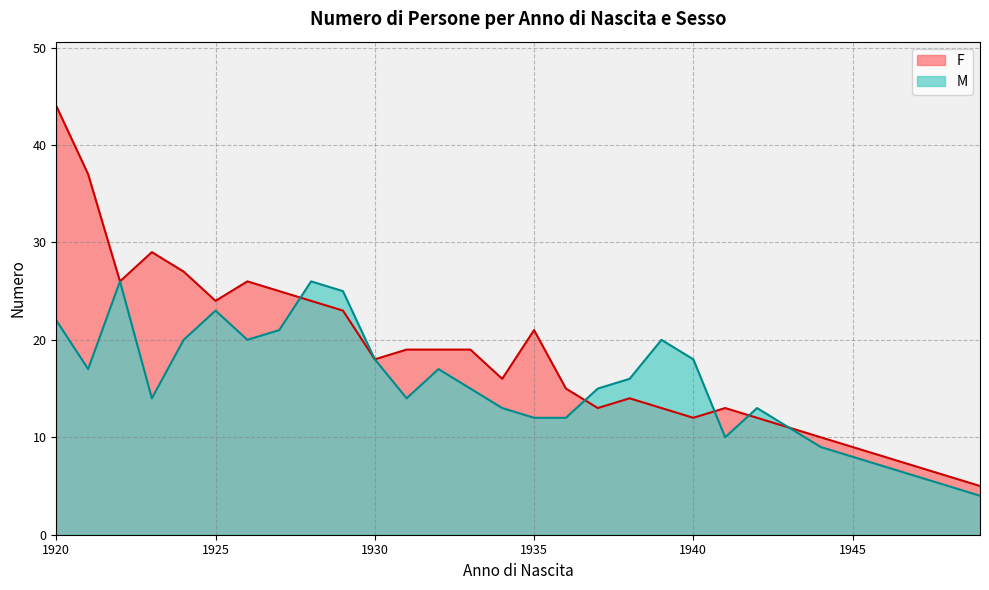

Reading left to right, transcribe all the data shown in this chart.

F: 1920=44	1921=37	1922=26	1923=29	1924=27	1925=24	1926=26	1927=25	1928=24	1929=23	1930=18	1931=19	1932=19	1933=19	1934=16	1935=21	1936=15	1937=13	1938=14	1939=13	1940=12	1941=13	1942=12	1943=11	1944=10	1945=9	1946=8	1947=7	1948=6	1949=5
M: 1920=22	1921=17	1922=26	1923=14	1924=20	1925=23	1926=20	1927=21	1928=26	1929=25	1930=18	1931=14	1932=17	1933=15	1934=13	1935=12	1936=12	1937=15	1938=16	1939=20	1940=18	1941=10	1942=13	1943=11	1944=9	1945=8	1946=7	1947=6	1948=5	1949=4